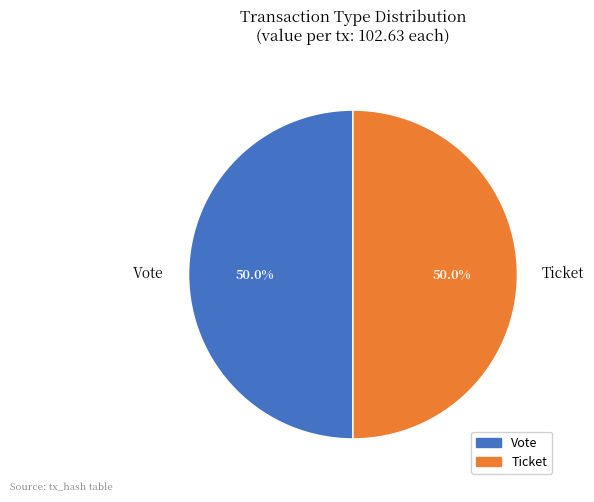

Approximately how many times larger is the value at Ticket compared to Vote?

1.0